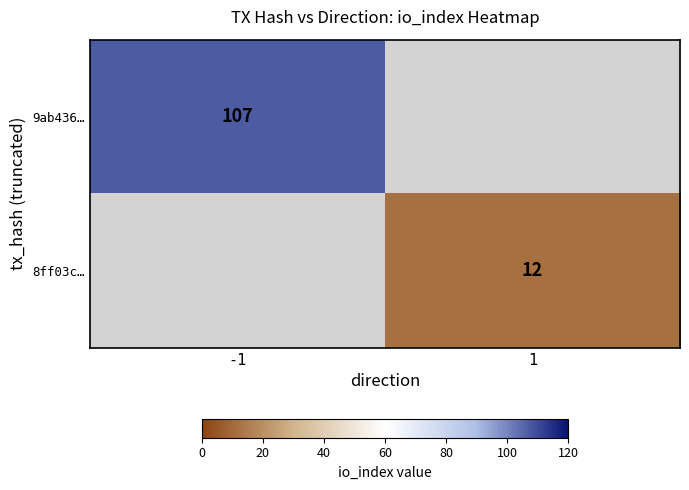

How many series are shown in this chart?

2